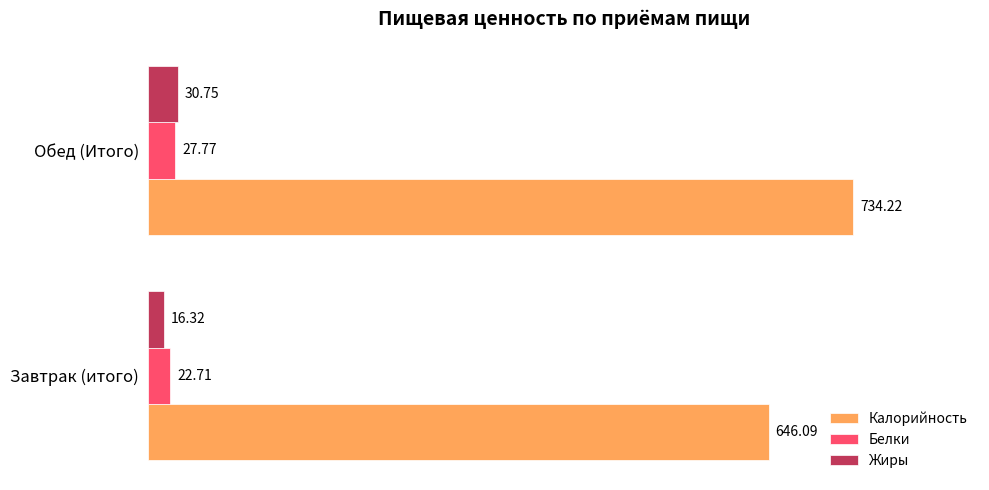

Rank the categories by Калорийность value from lowest to highest.

Завтрак (итого), Обед (Итого)